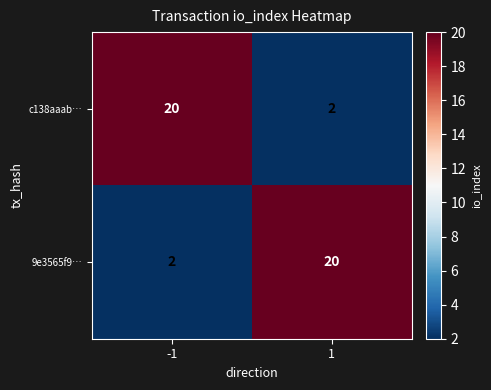

Rank the categories by 9e3565f9… value from lowest to highest.

-1, 1